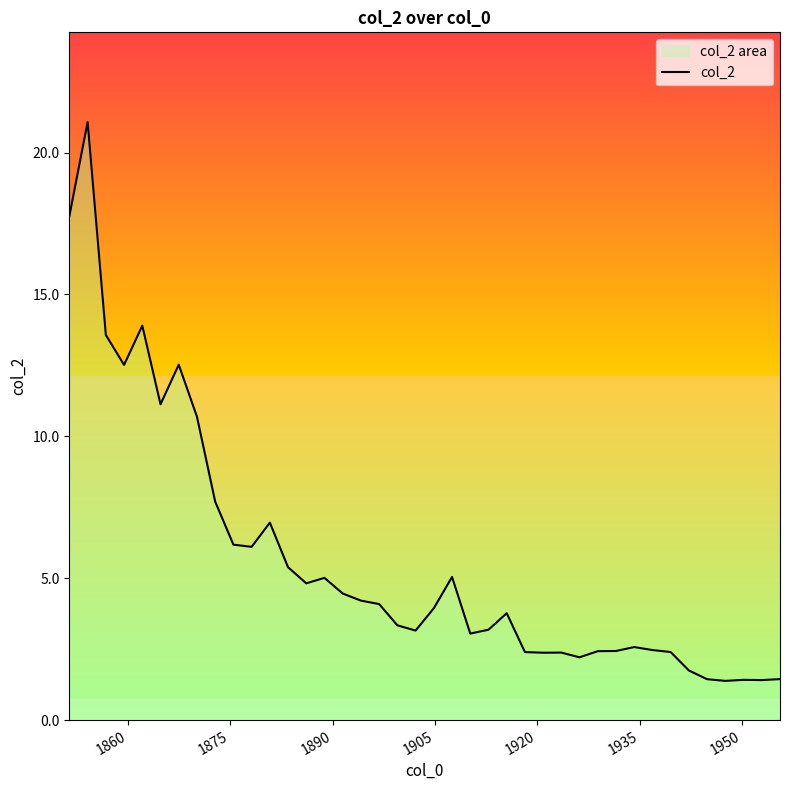

Reading left to right, list all the values displayed in this chart.

17.8	21.1	13.6	12.5	13.9	11.1	12.5	10.7	7.7	6.2	6.1	7.0	5.4	4.8	5.0	4.5	4.2	4.1	3.3	3.2	3.9	5.0	3.1	3.2	3.8	2.4	2.4	2.4	2.2	2.4	2.4	2.6	2.5	2.4	1.7	1.4	1.4	1.4	1.4	1.4